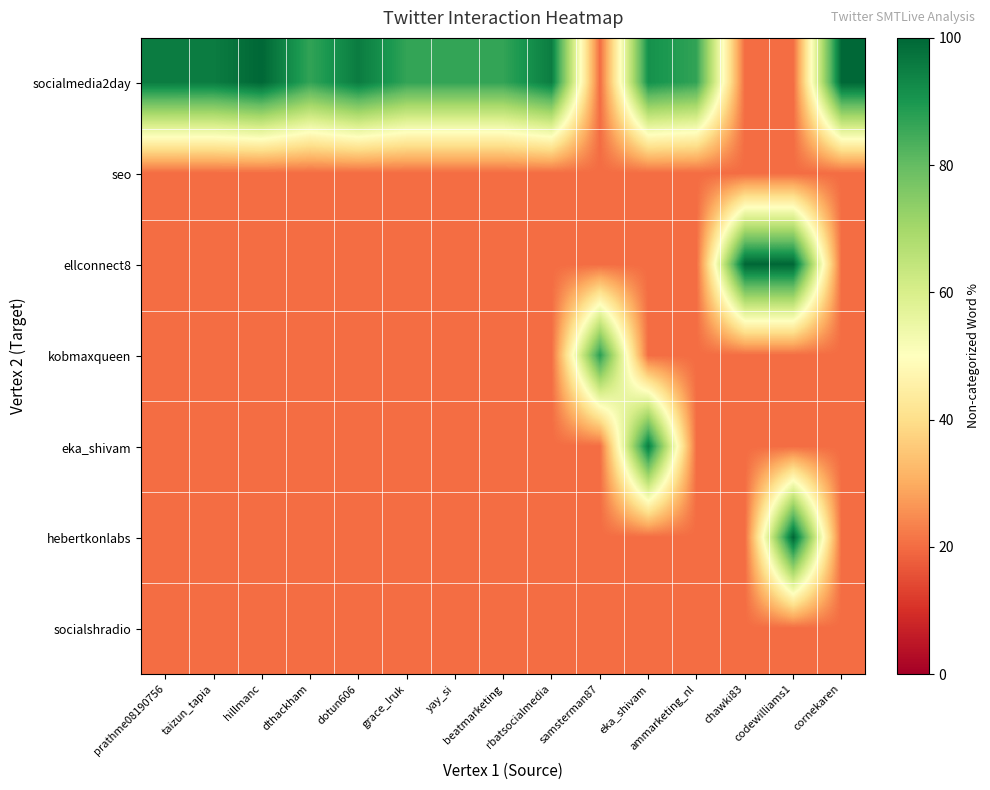

At which category does the chart reach its peak across all series?

hillmanc